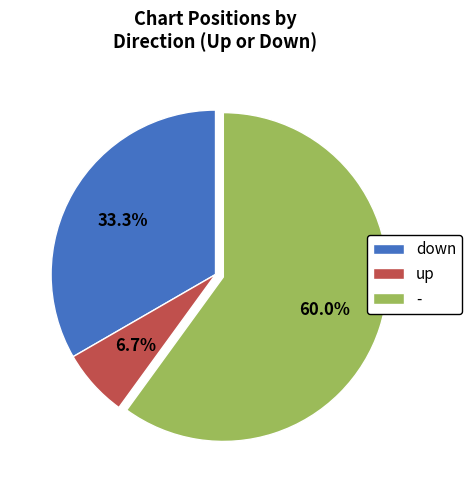

The down slice represents 33% of the pie. True or false?

True